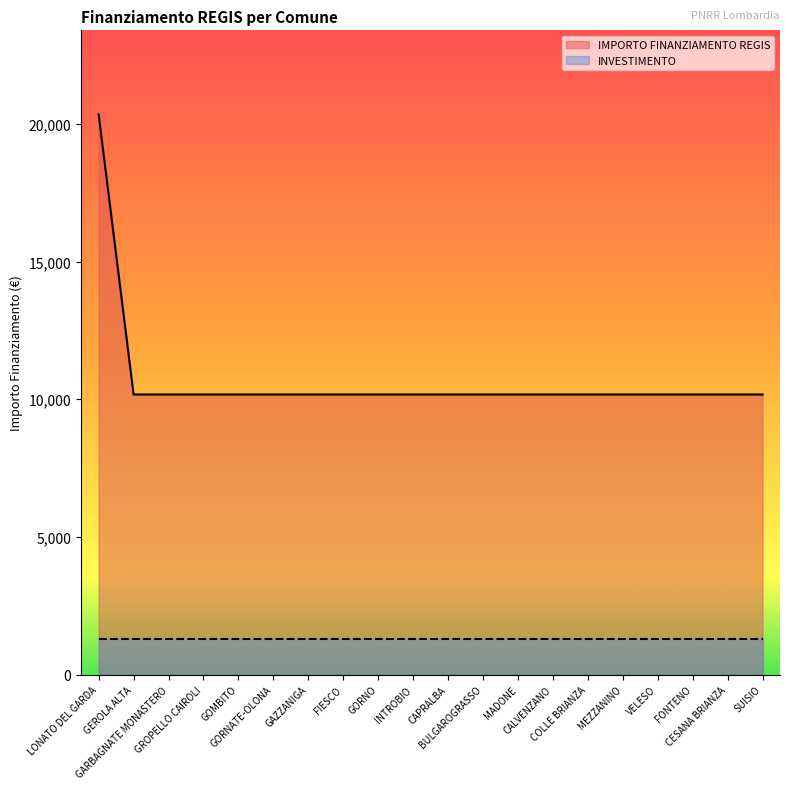

What is the smallest value displayed?

1300